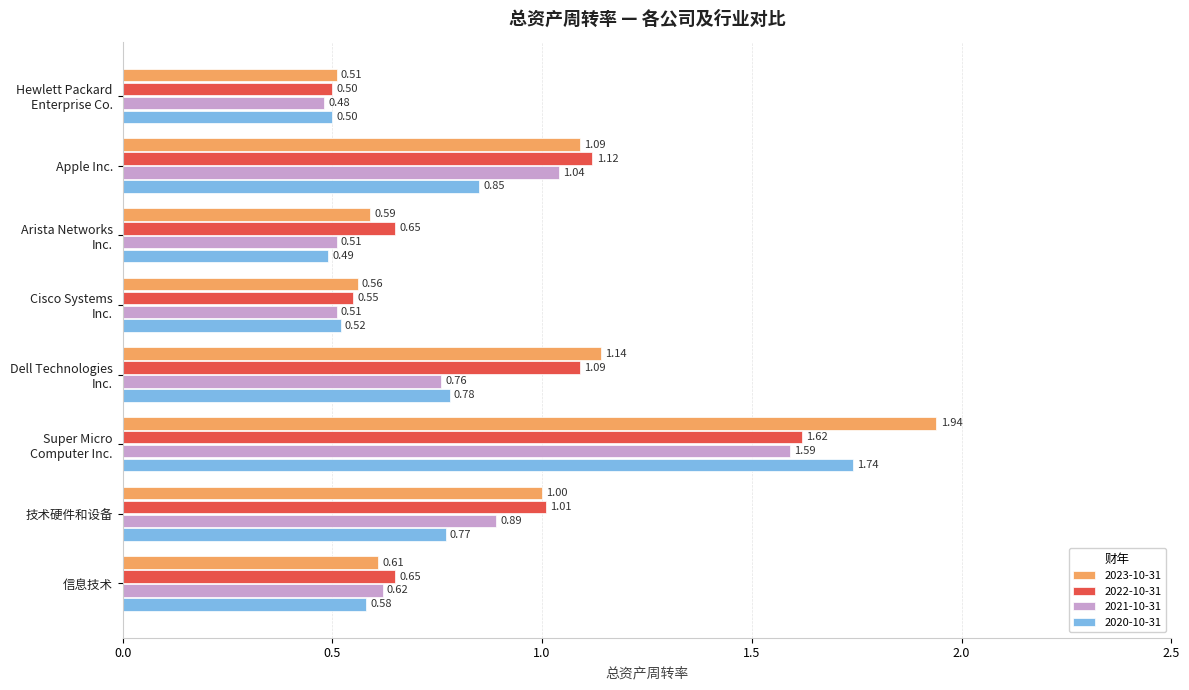

Is it true that 2021-10-31 equals 1.0 at Apple Inc.?

True